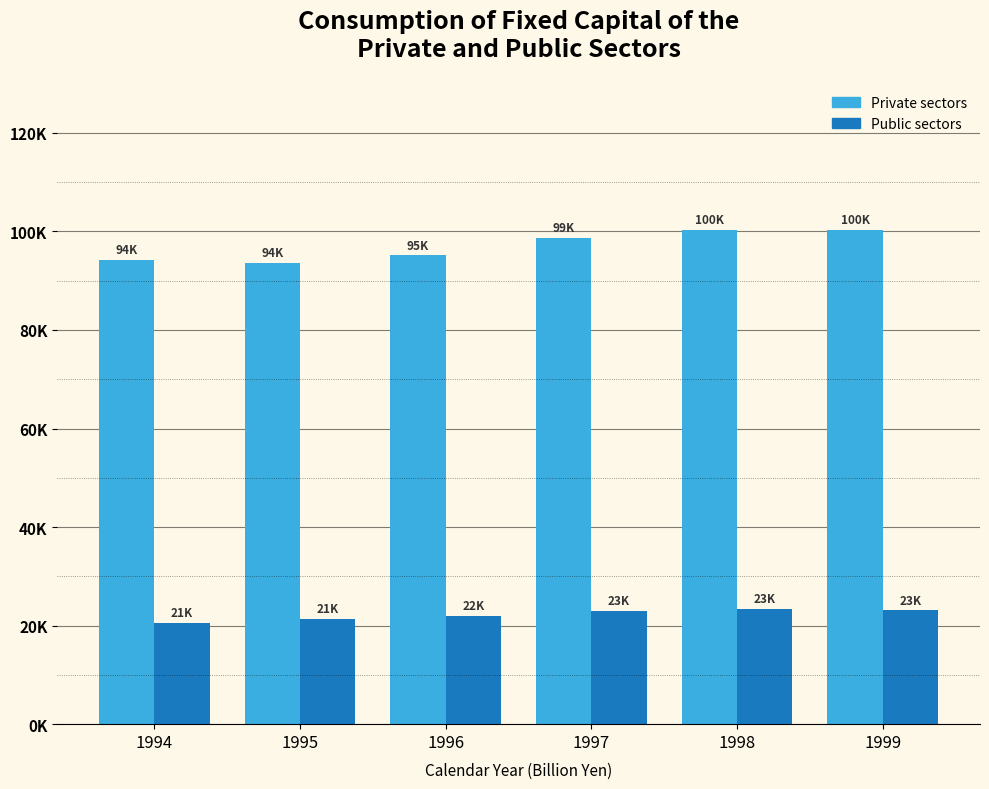

Rank the series by their maximum value, from lowest to highest.

Public sectors, Private sectors